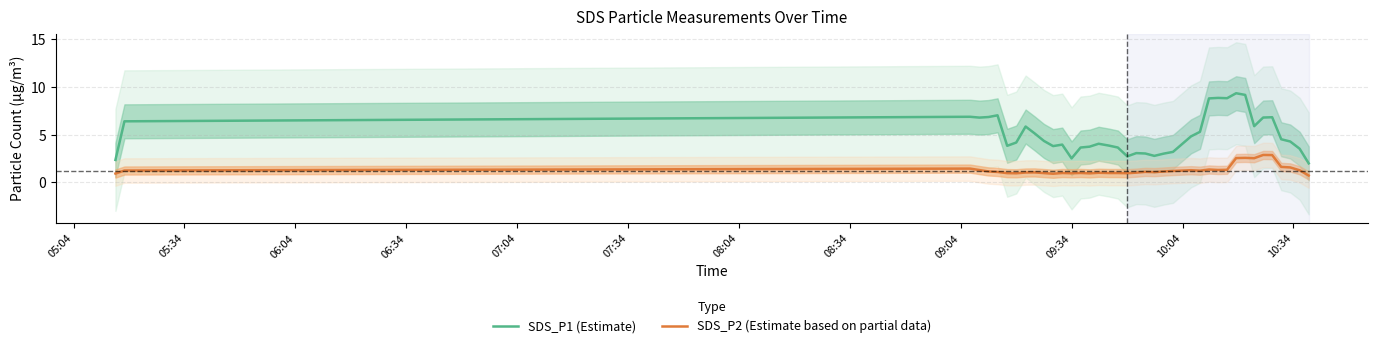

How many lines are shown in the chart?

2